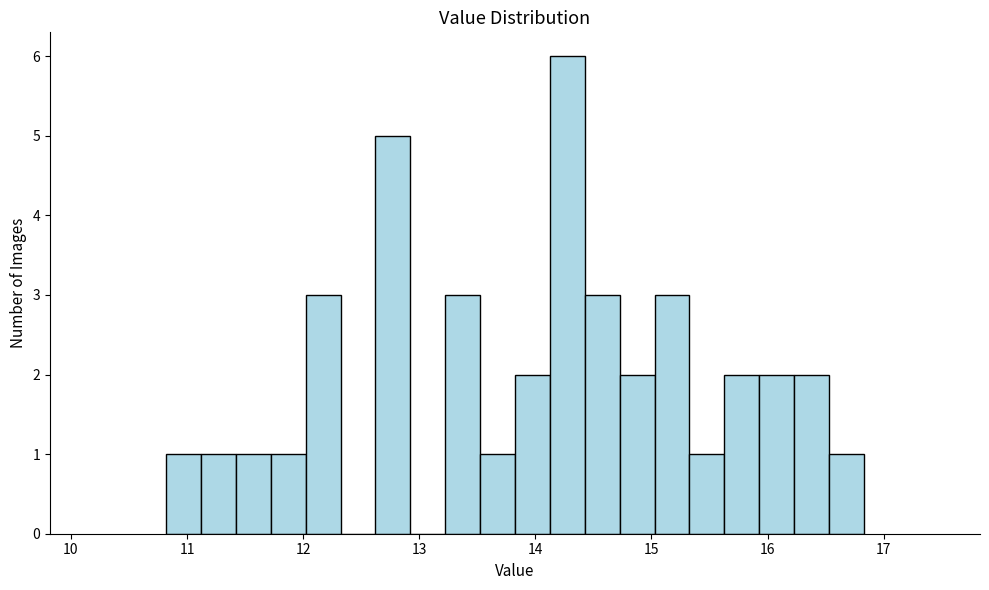

Read against the x-axis, roughly where is the centre of the tallest bar?

14.3